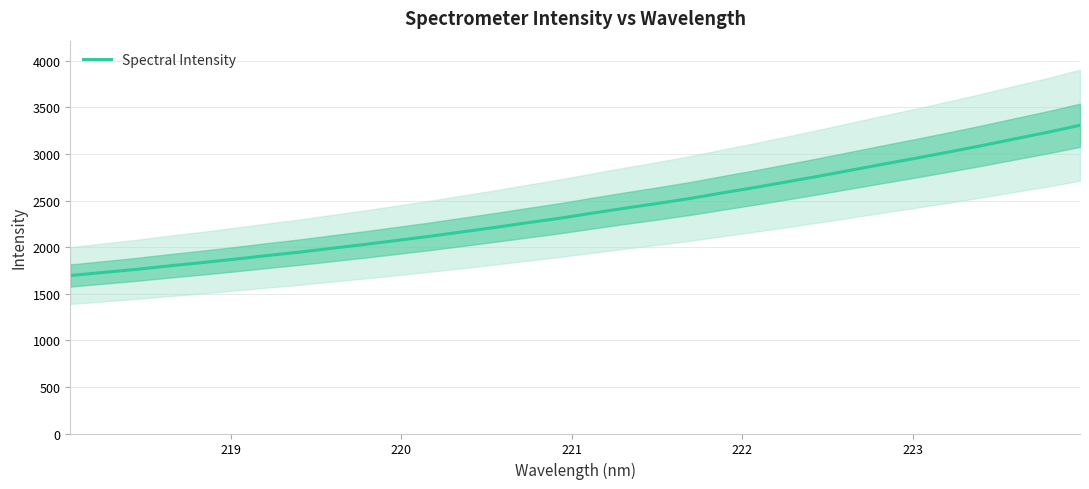

How many distinct data groups are displayed?

1